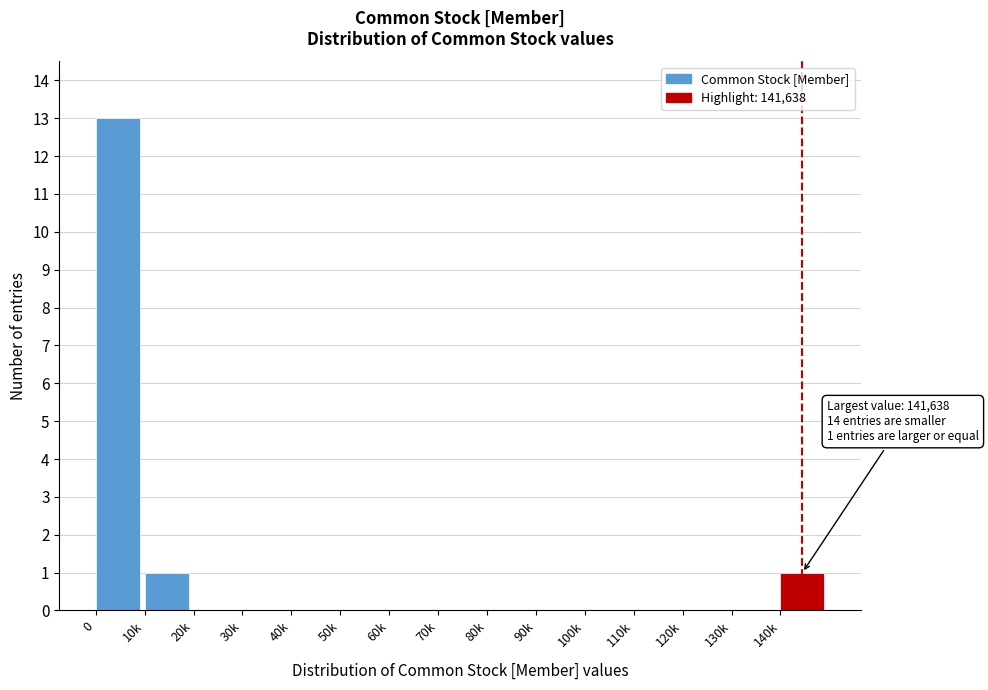

Reading left to right, list all the values displayed in this chart.

0=13	10k=1	20k=0	30k=0	40k=0	50k=0	60k=0	70k=0	80k=0	90k=0	100k=0	110k=0	120k=0	130k=0	140k=1